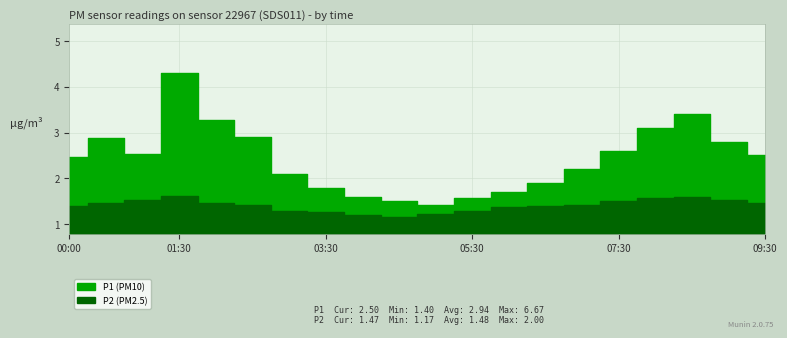

How many lines are shown in the chart?

2